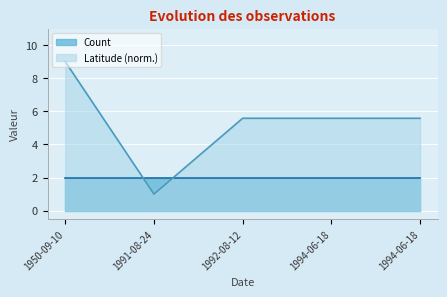

At which label is the value closest to 5?

1992-08-12